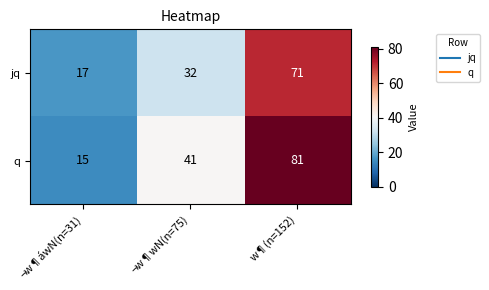

Rank the series by their average value, from lowest to highest.

jq, q